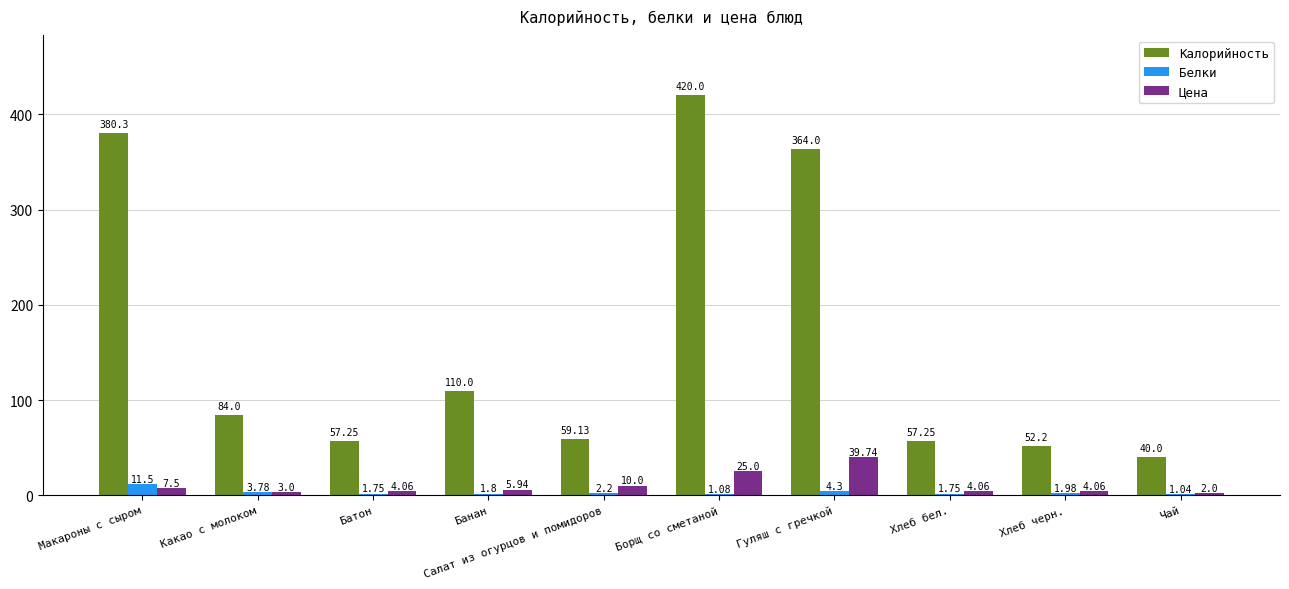

What is the sum of all Цена values?

105.4